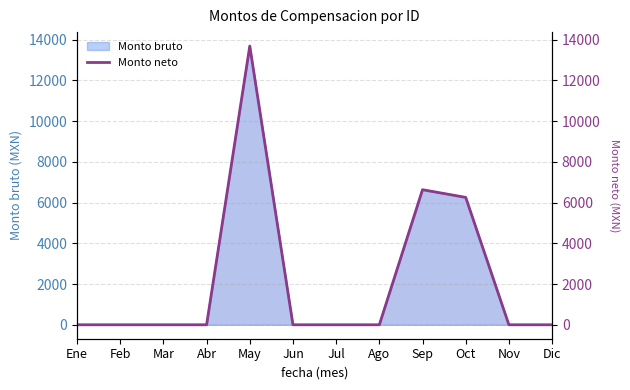

Reading left to right, transcribe all the data shown in this chart.

Ene=0.0	Feb=0.0	Mar=0.0	Abr=0.0	May=13691.3	Jun=0.0	Jul=0.0	Ago=0.0	Sep=6634.9	Oct=6258.1	Nov=0.0	Dic=0.0